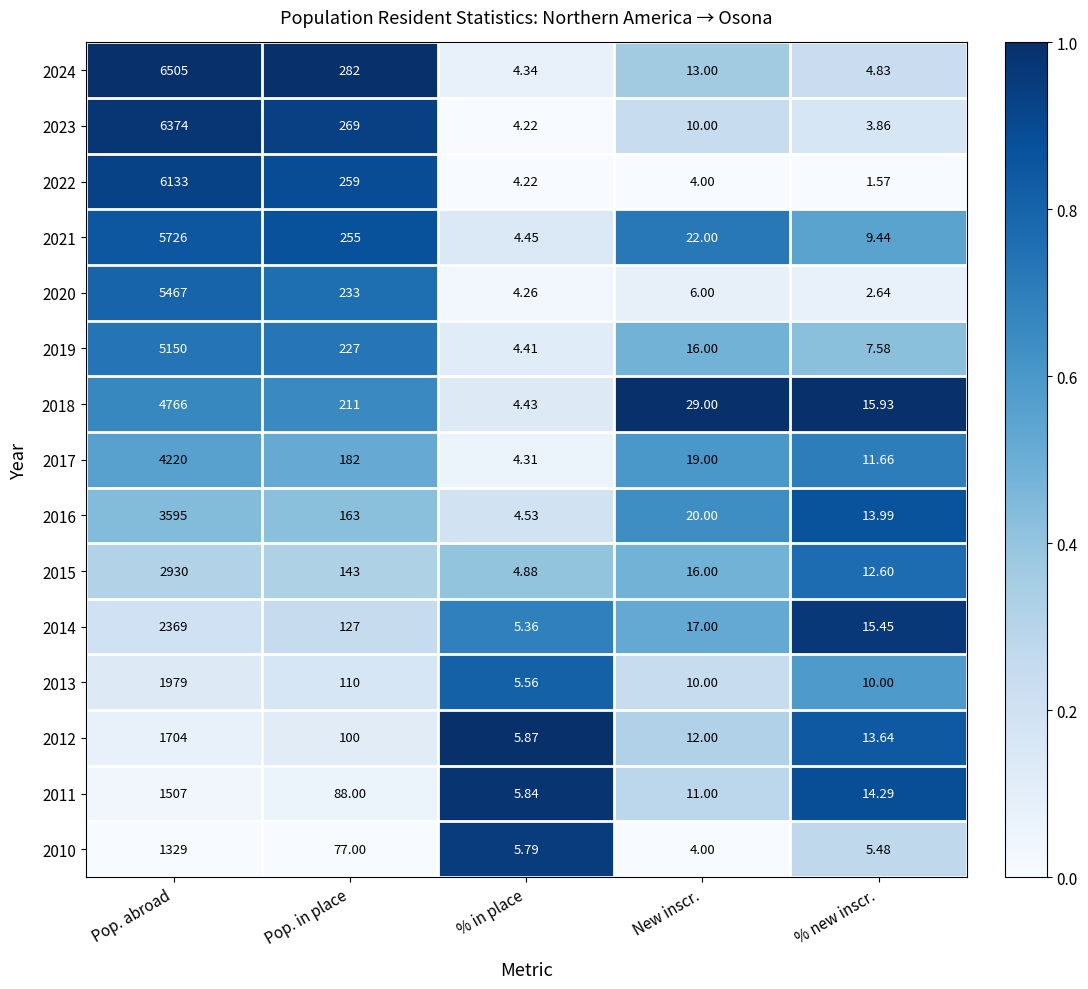

Which series has the largest total across all categories?

2024